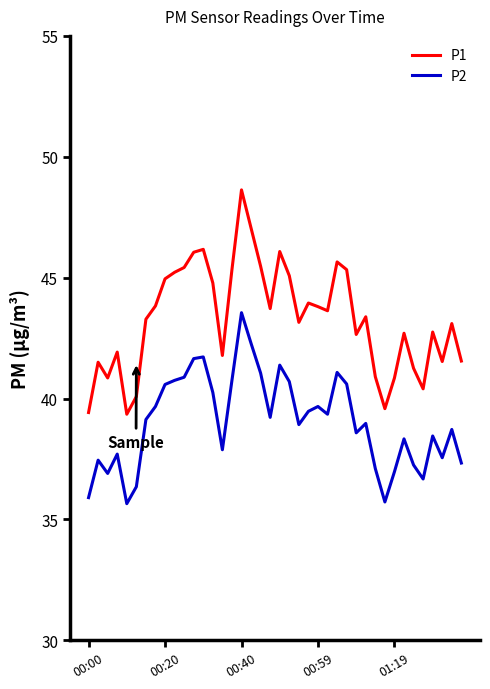

What are all the series names shown in the legend?

P1, P2